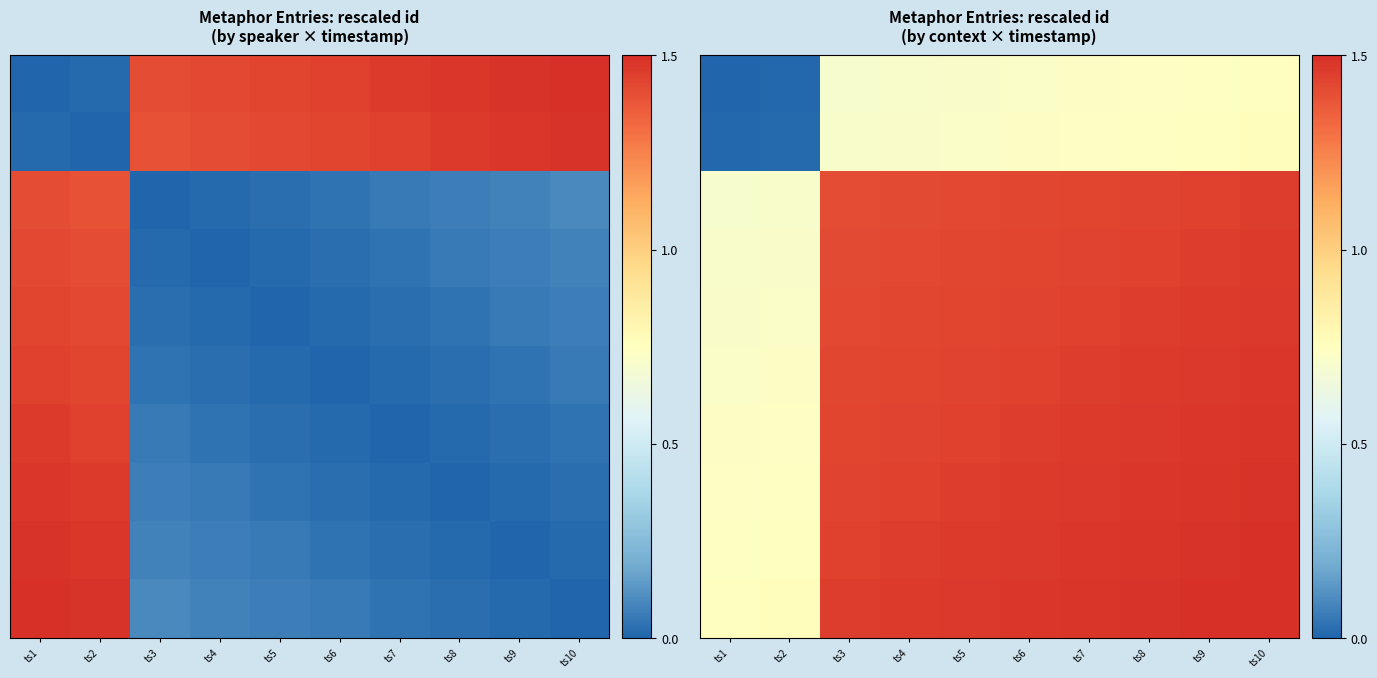

At how many categories does at least one series exceed 0?

10